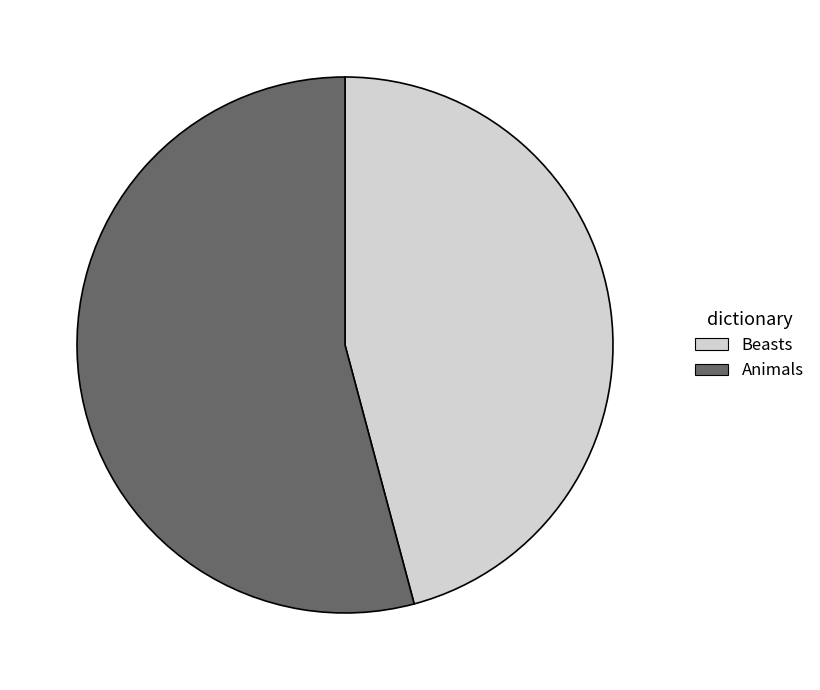

Is the sum of Beasts and Animals greater than half?

Yes